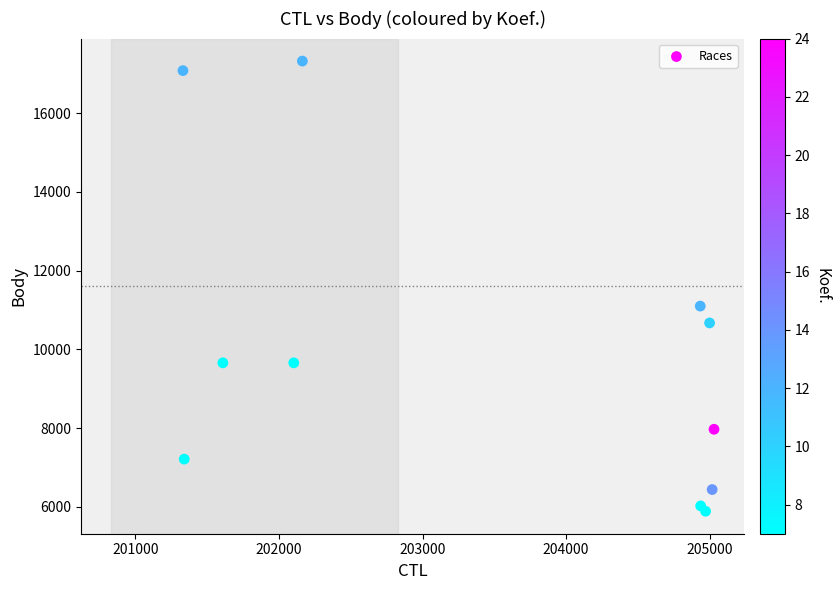

What Y value in the scatter plot is closest to 11605?

11099